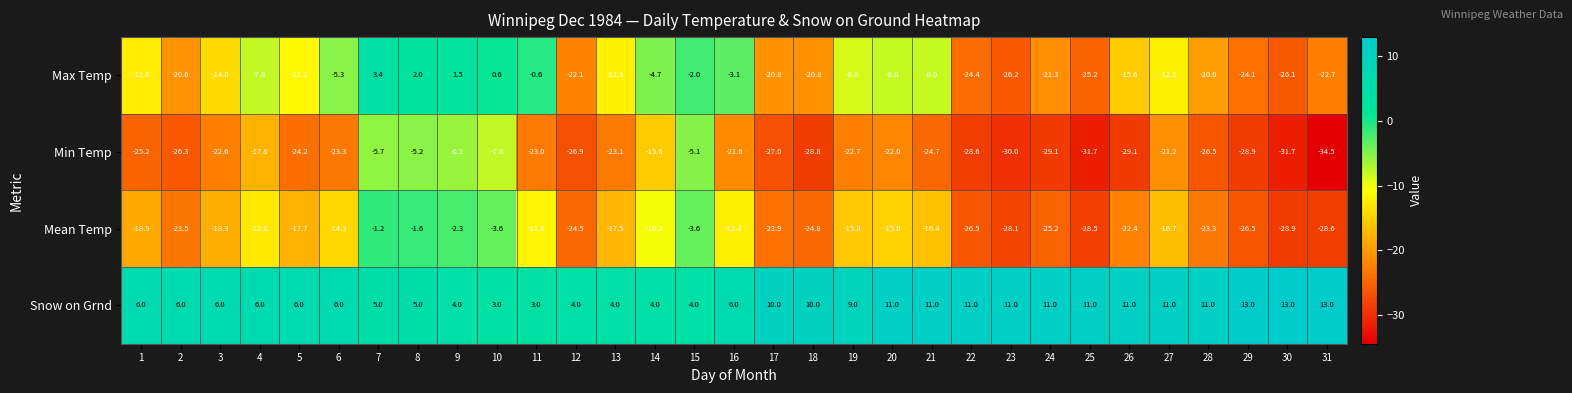

How many values in Max Temp are below zero?

27